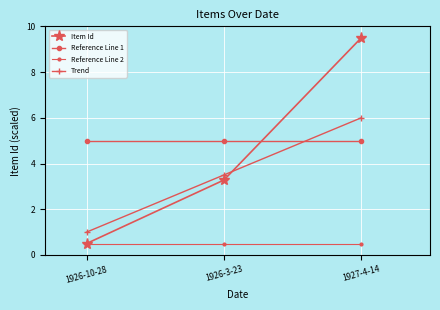

True or false: Trend has a value of 10.5 at 1927-4-14.

False